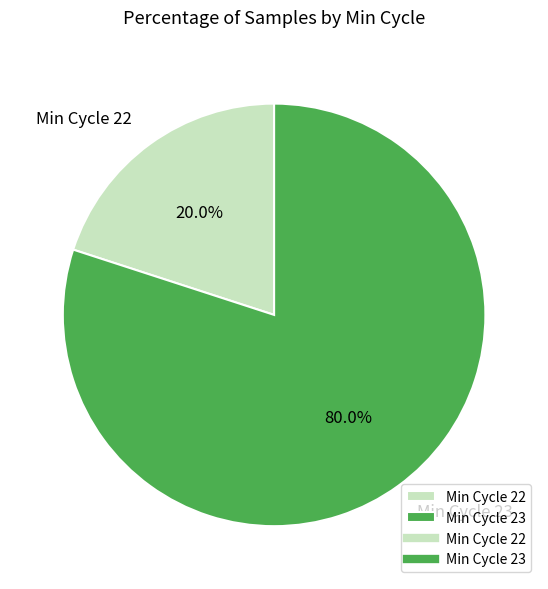

Do Min Cycle 22 and Min Cycle 23 together represent more than half of the pie?

Yes